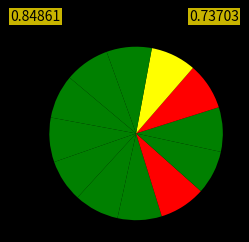

Count the number of slices in the pie.

12